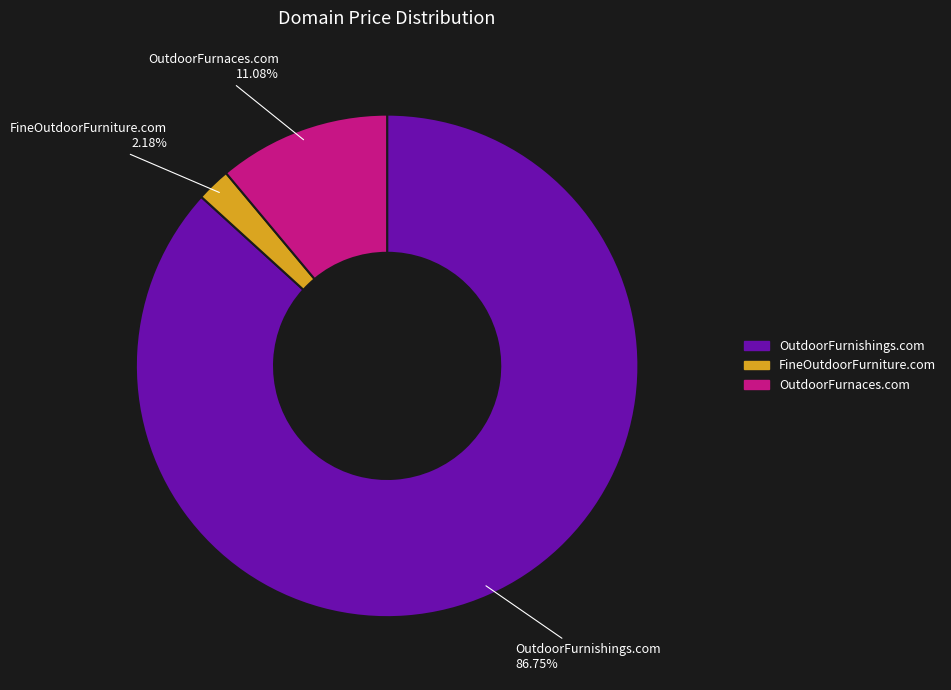

Does OutdoorFurnishings.com account for over 50% of the chart?

Yes